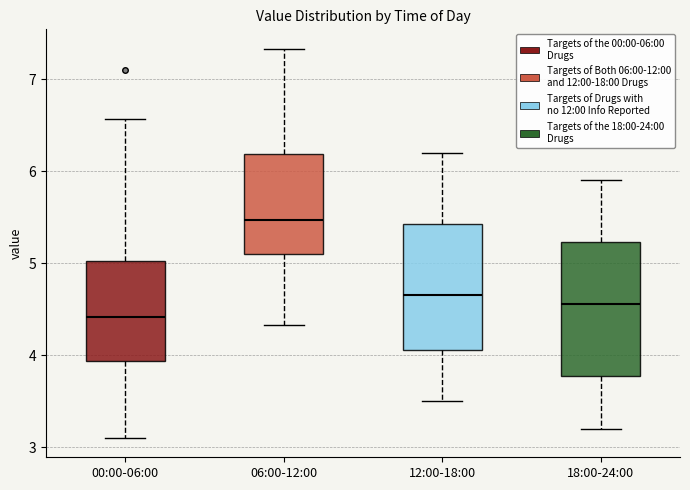

Reading left to right, transcribe this box plot: for each box, give where its median line is, the range the box spans, and where its two whiskers end, as read against the y-axis. The values are not printed on the chart, so give them approximately, as read against the axis.

00:00-06:00: median 4.4, box 3.9 to 5.0, whiskers 3.1 to 6.6
06:00-12:00: median 5.5, box 5.1 to 6.2, whiskers 4.3 to 7.3
12:00-18:00: median 4.7, box 4.1 to 5.4, whiskers 3.5 to 6.2
18:00-24:00: median 4.6, box 3.8 to 5.2, whiskers 3.2 to 5.9